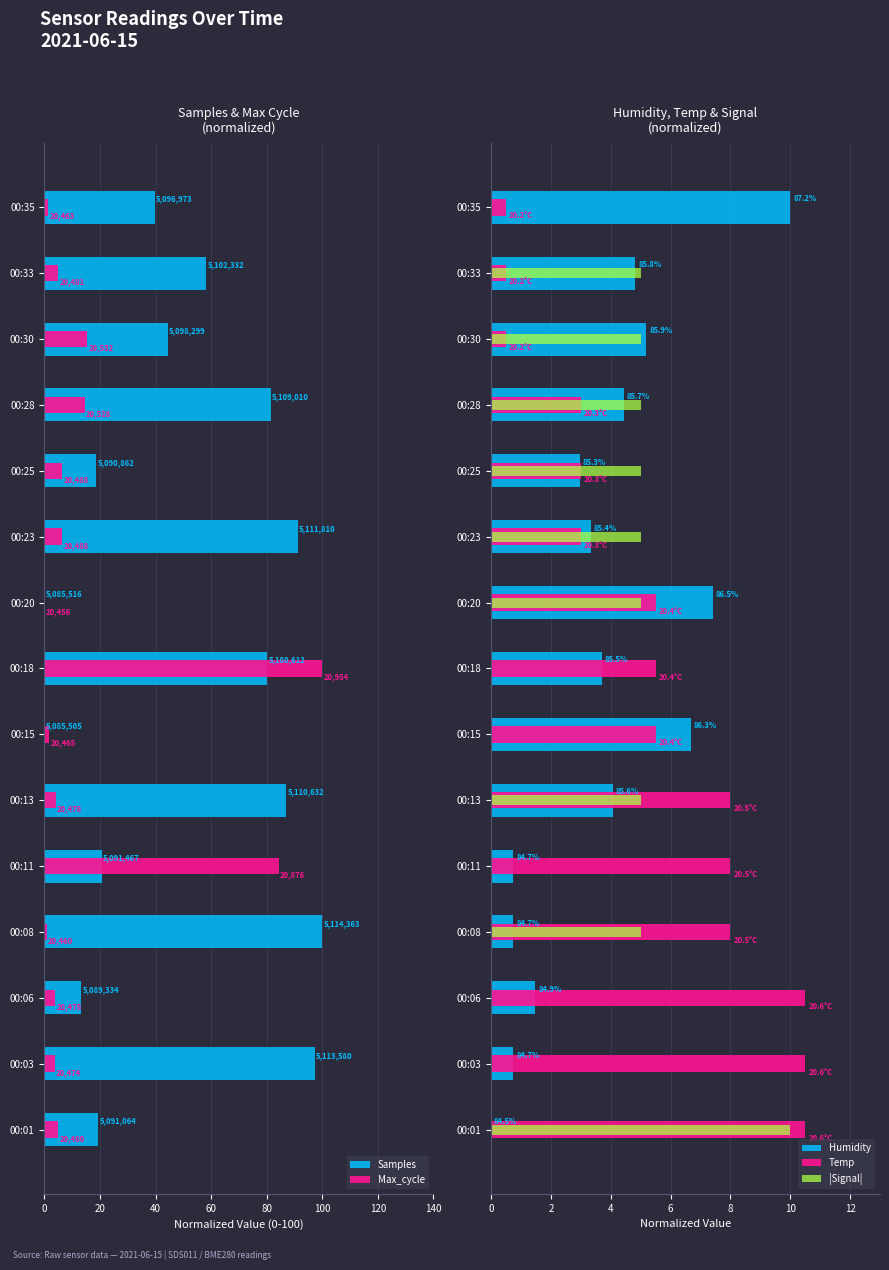

What is the highest value of the Humidity series?

10.0